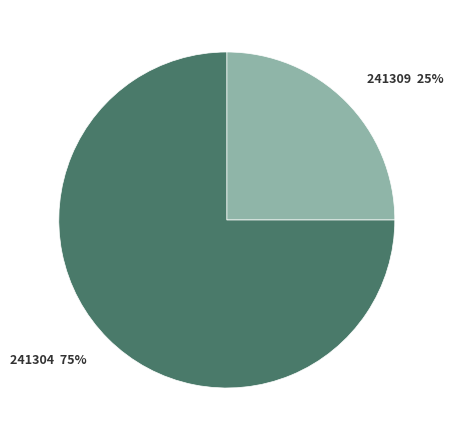

Combined, do 241304 and 241309 account for over 50%?

Yes